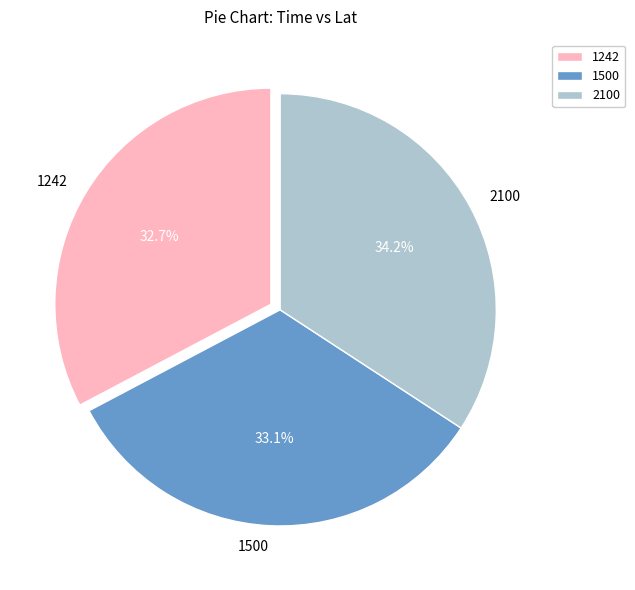

Count the number of slices in the pie.

3